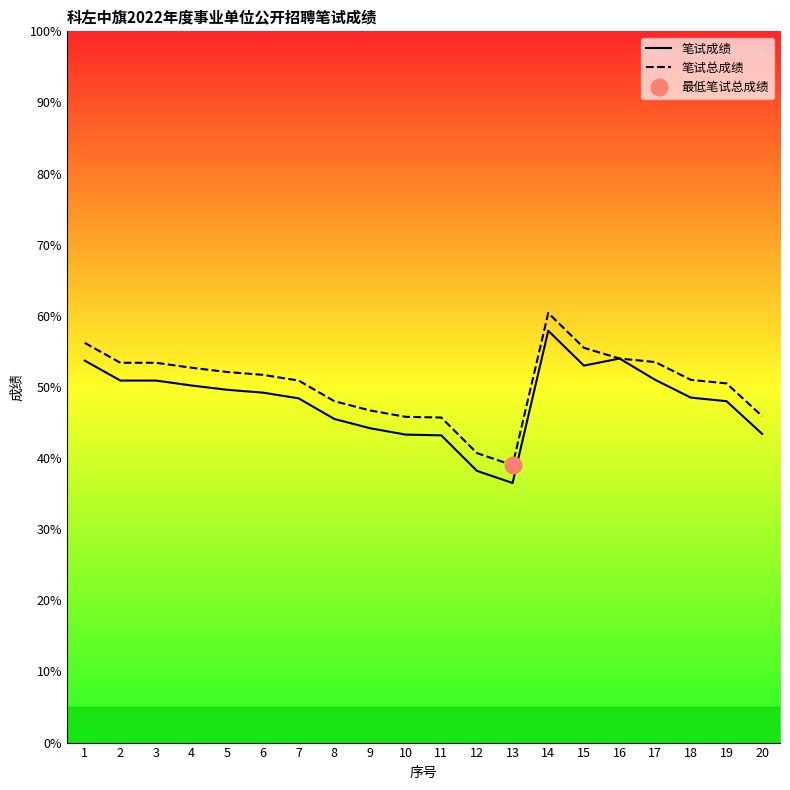

Between 10 and 7, which is larger?

7